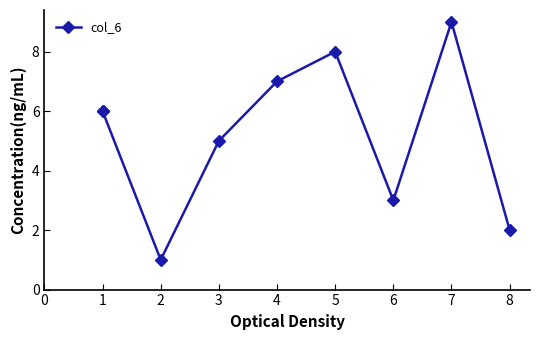

How many values are below 6?

4